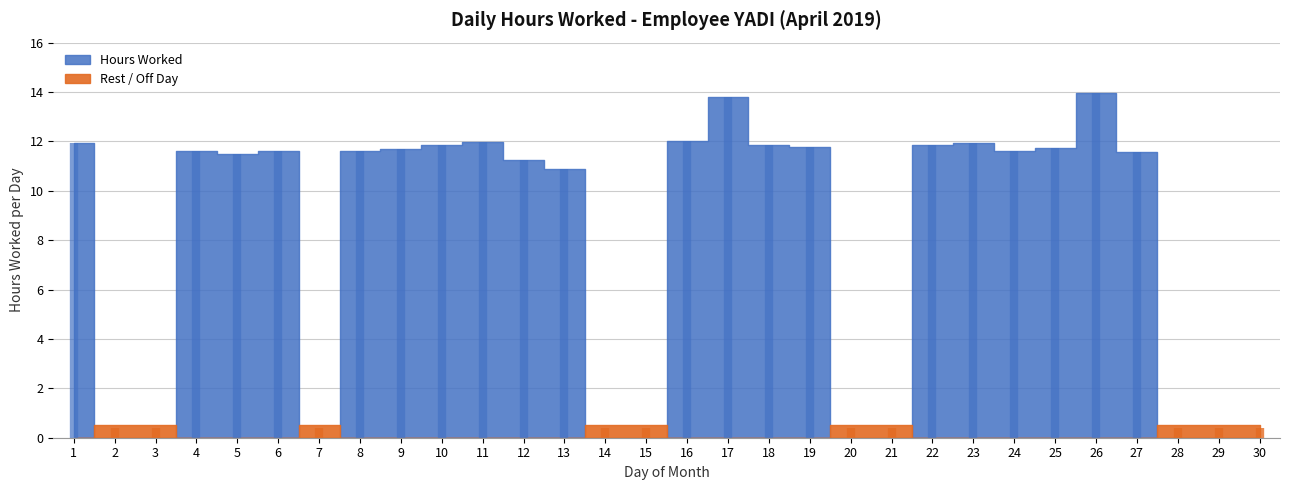

What is the change in value from 15 to 27?

+11.6